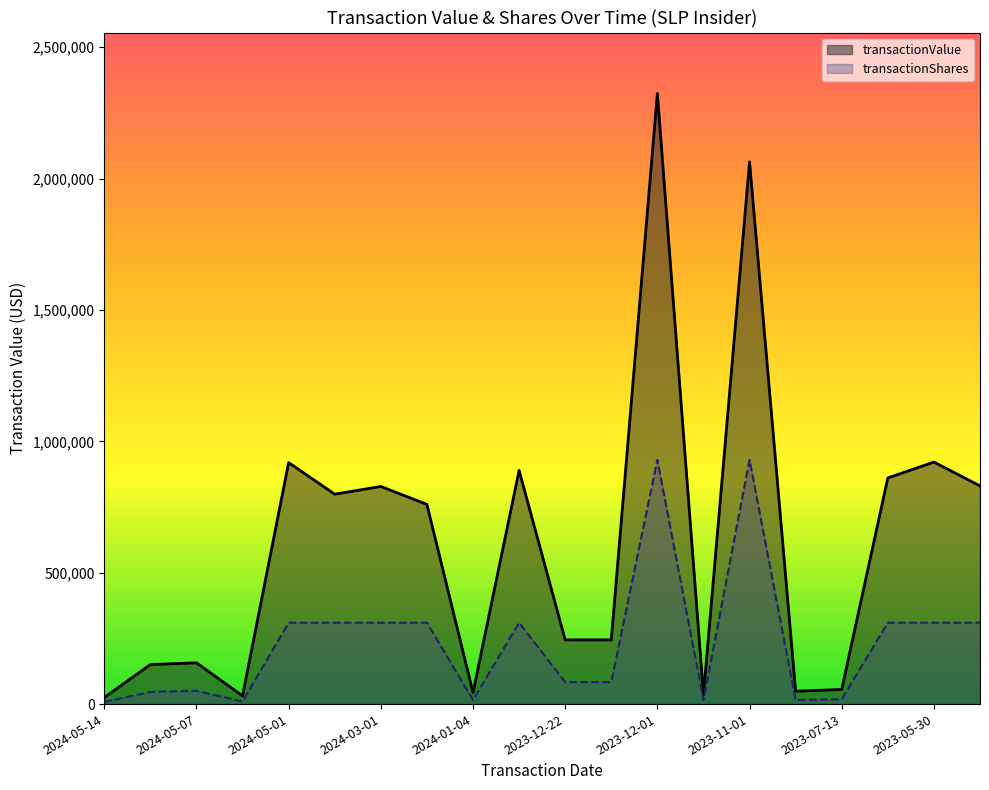

What is the difference between the second highest and second lowest values in the transactionShares series?

919320.4